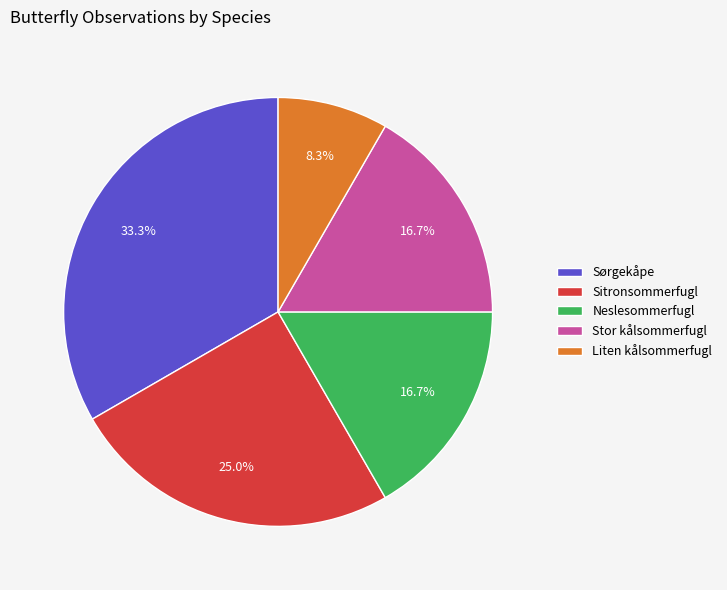

To the nearest percent, what portion does Sitronsommerfugl represent?

25%